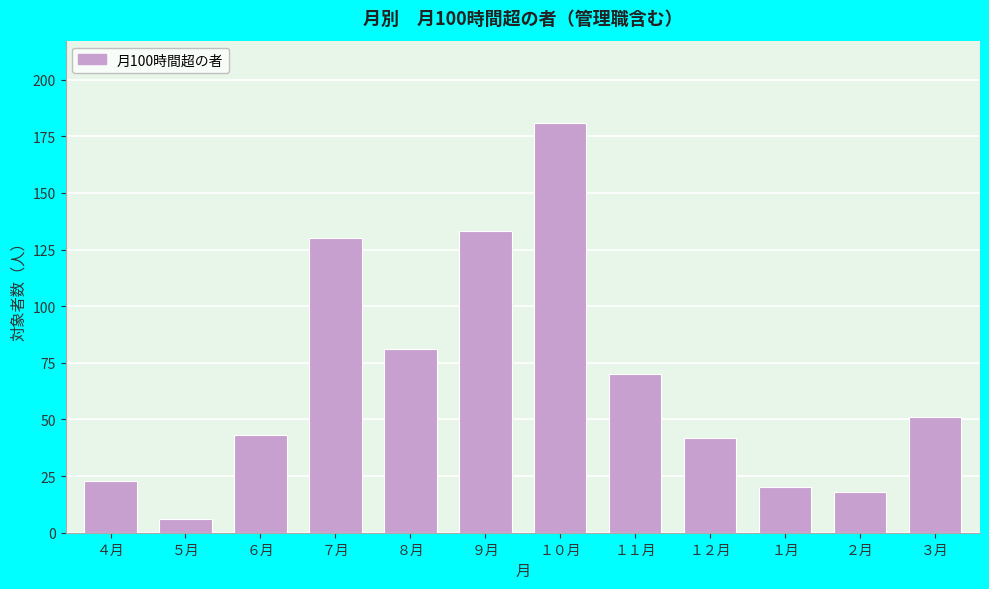

Reading left to right, what are all the values shown in this chart?

４月=23	５月=6	６月=43	７月=130	８月=81	９月=133	１０月=181	１１月=70	１２月=42	１月=20	２月=18	３月=51